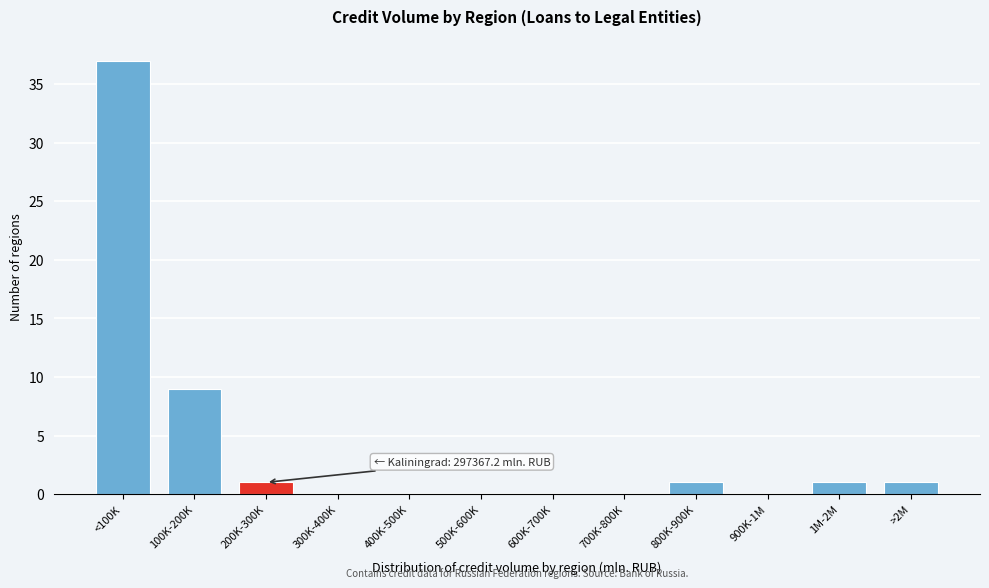

Reading left to right, list all the values displayed in this chart.

<100K=37	100K-200K=9	200K-300K=1	300K-400K=0	400K-500K=0	500K-600K=0	600K-700K=0	700K-800K=0	800K-900K=1	900K-1M=0	1M-2M=1	>2M=1